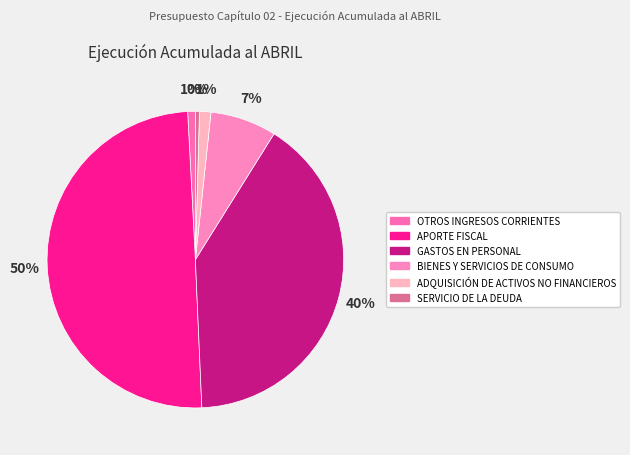

Rank the categories by value from lowest to highest.

SERVICIO DE LA DEUDA, OTROS INGRESOS CORRIENTES, ADQUISICIÓN DE ACTIVOS NO FINANCIEROS, BIENES Y SERVICIOS DE CONSUMO, GASTOS EN PERSONAL, APORTE FISCAL